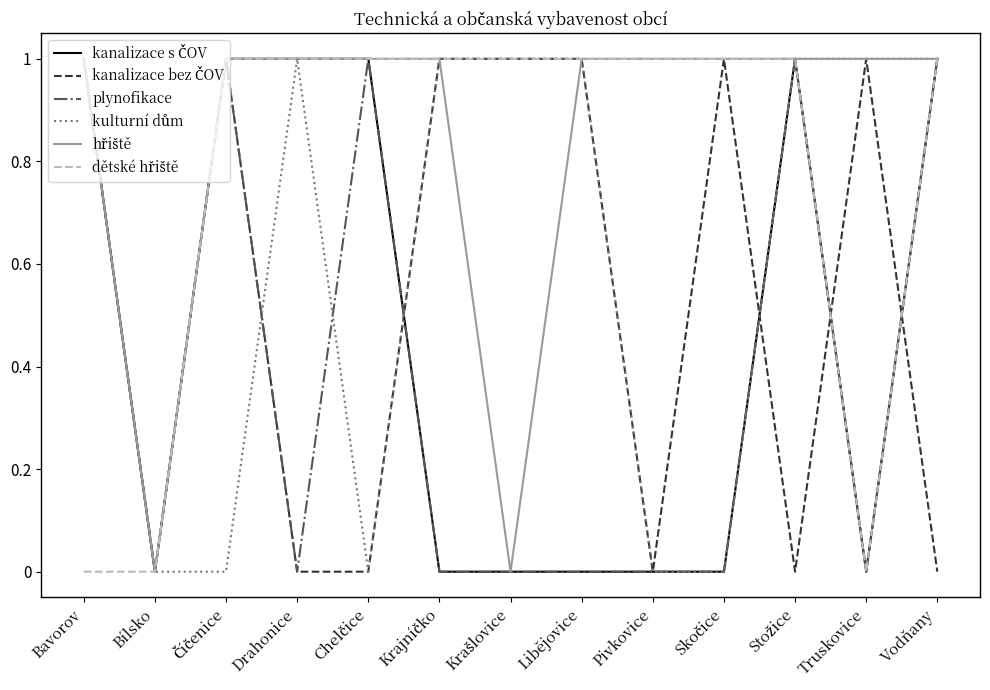

The value of plynofikace at Truskovice is 0. True or false?

True